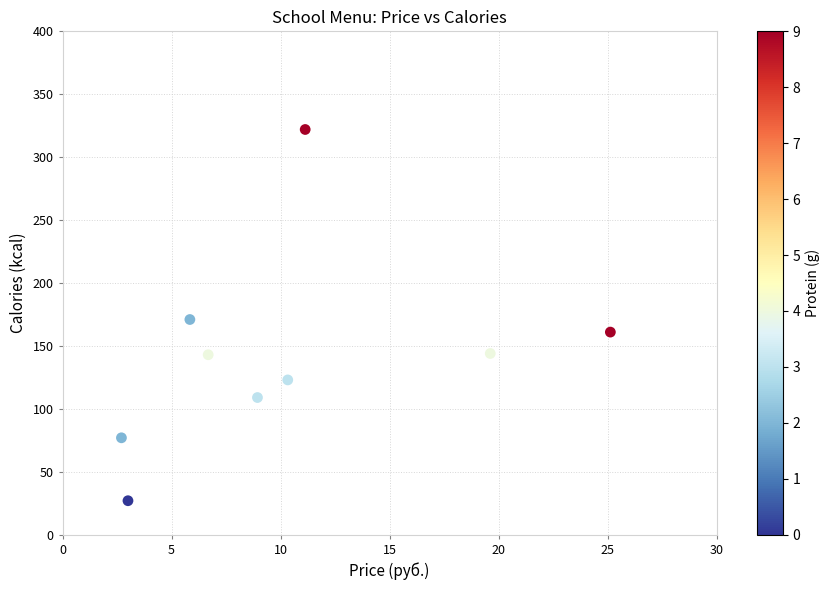

What is the range of Y values (max minus min)?

295